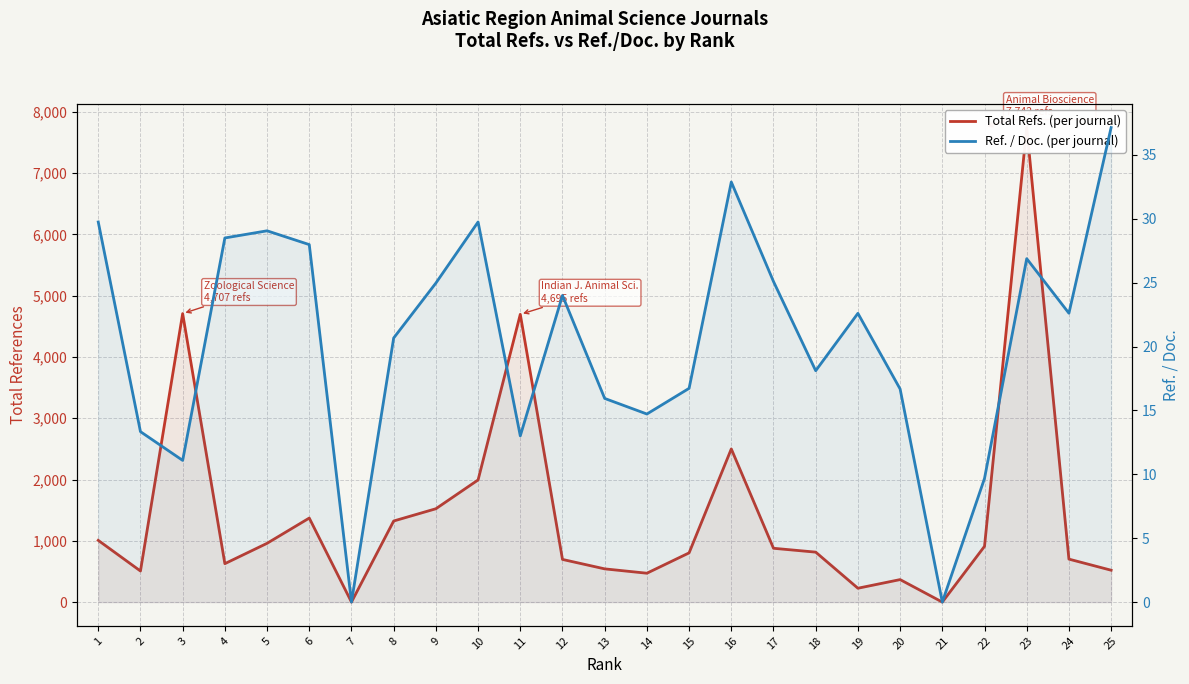

Rank the categories by Total Refs. (per journal) value from lowest to highest.

7, 21, 19, 20, 14, 2, 25, 13, 4, 12, 24, 15, 18, 17, 22, 5, 1, 8, 6, 9, 10, 16, 11, 3, 23